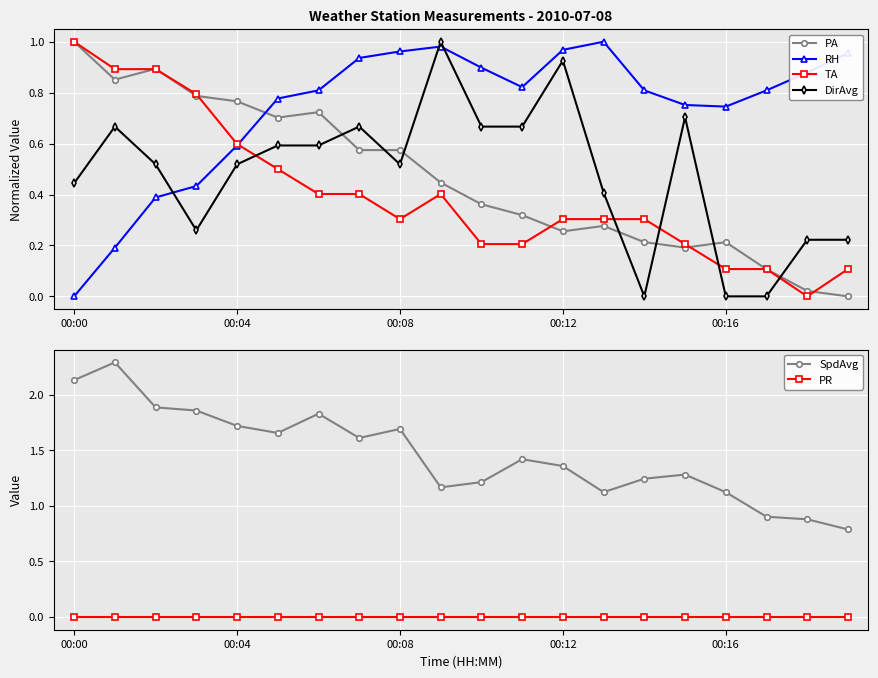

What is the label of the 13th point from the right?

7